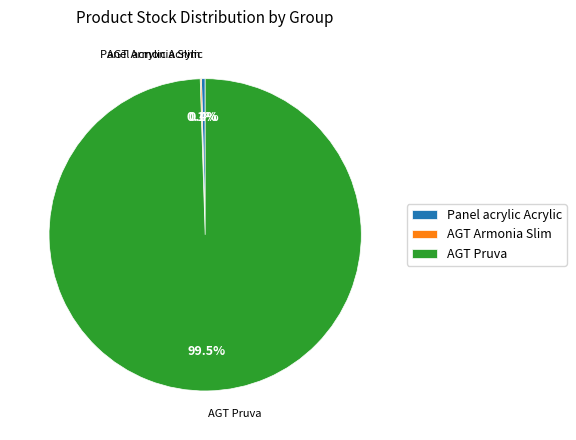

Which category has the biggest portion of the pie?

AGT Pruva